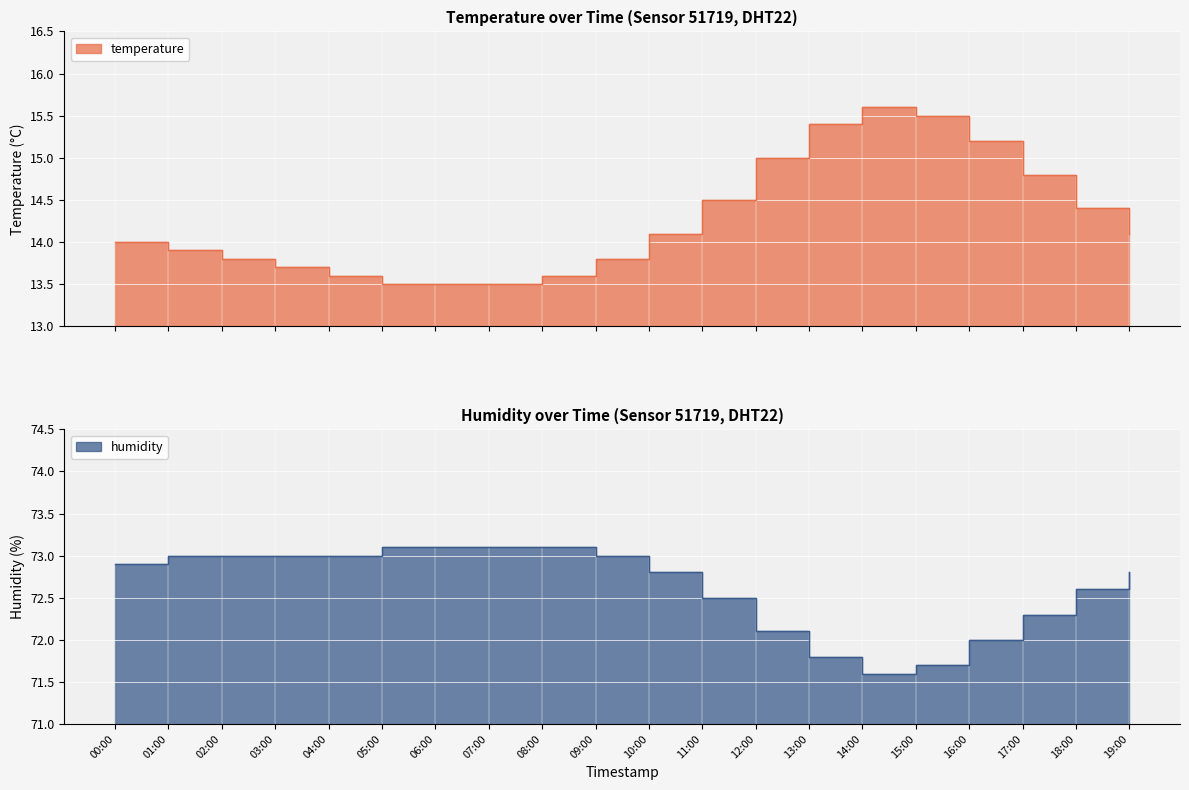

What value does the temperature series have at 05:00?

13.5